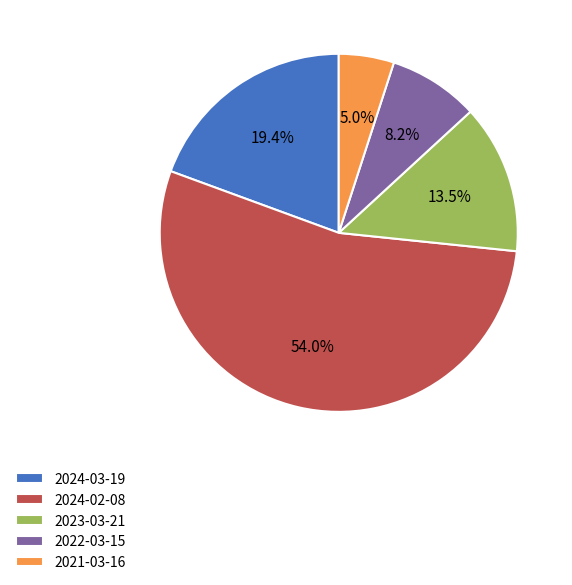

Which has a higher value, 2022-03-15 or 2021-03-16?

2022-03-15